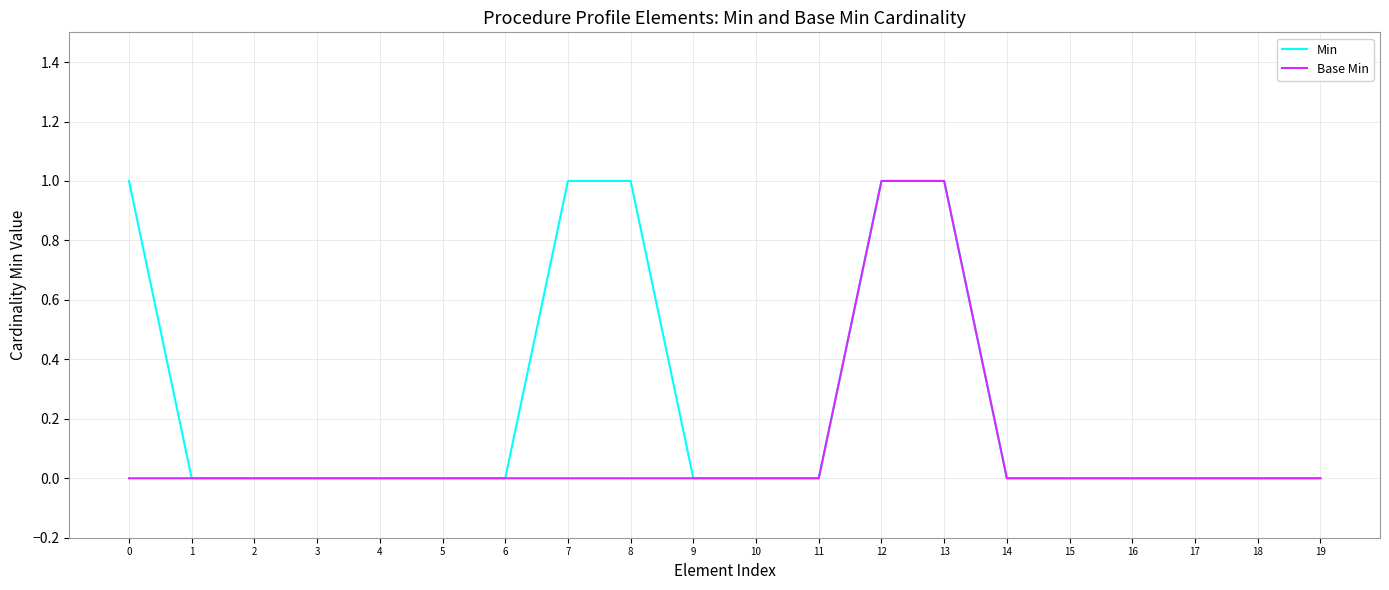

Rank the series by their average value, from lowest to highest.

Base Min, Min